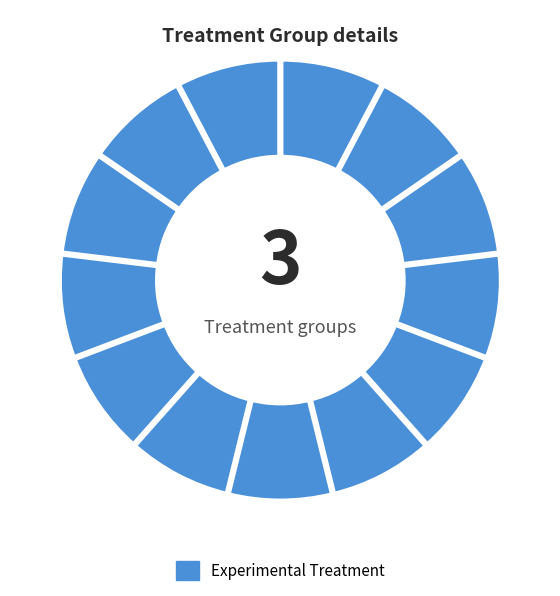

How many segments does this pie chart have?

13